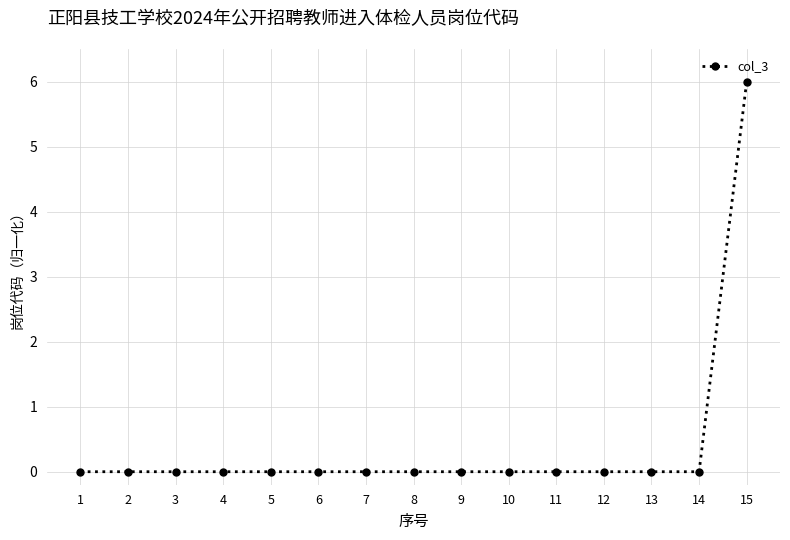

What is the average value?

0.4